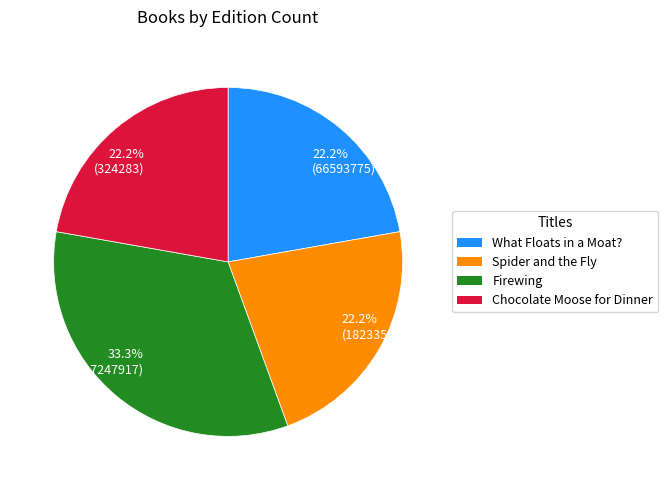

How many slices are in this pie chart?

4